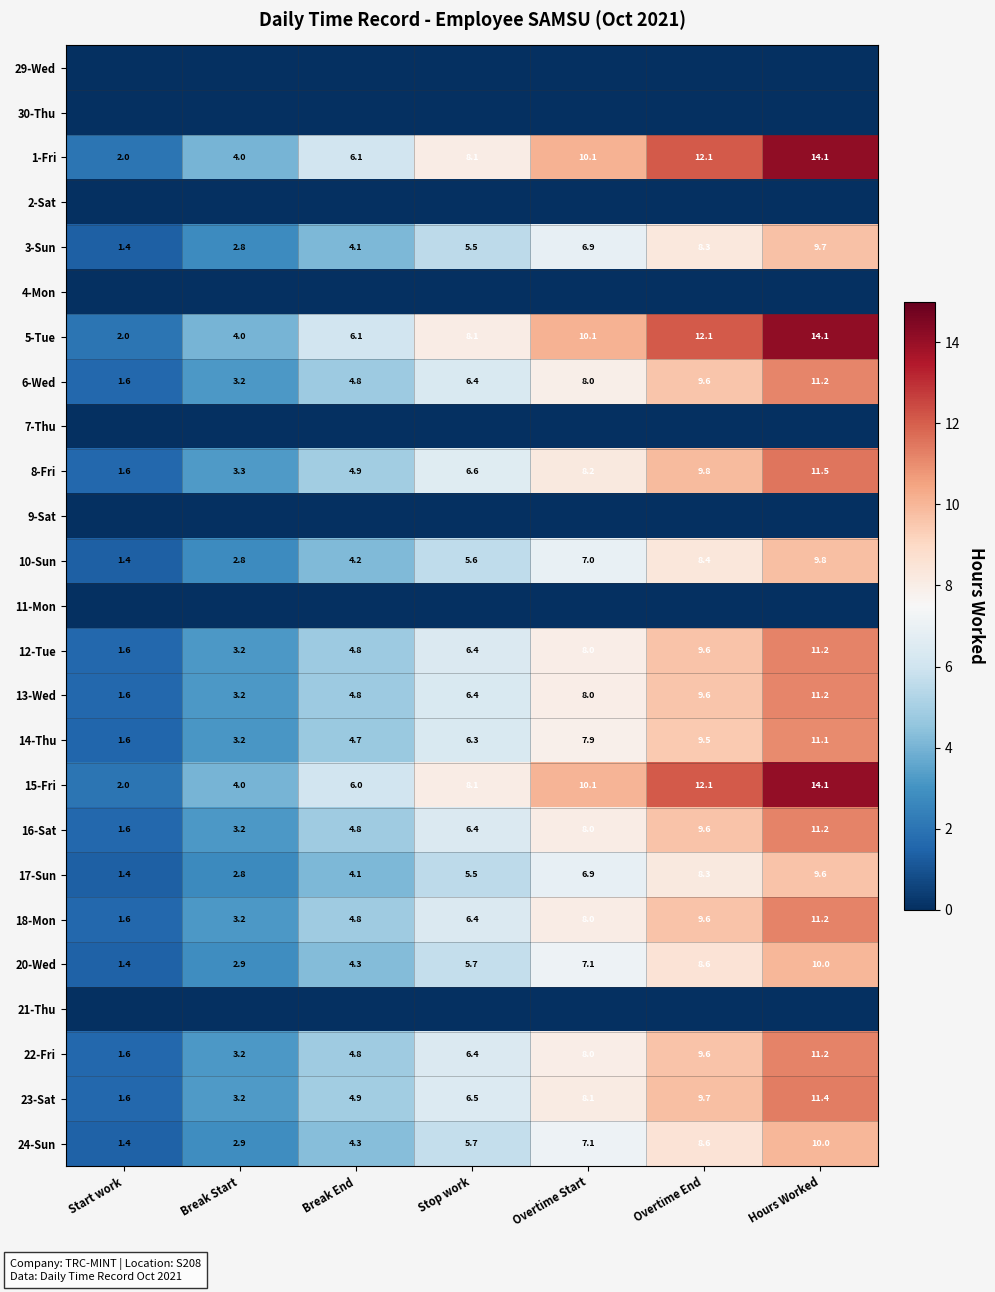

Which category has the lowest value in the 12-Tue series?

Start work